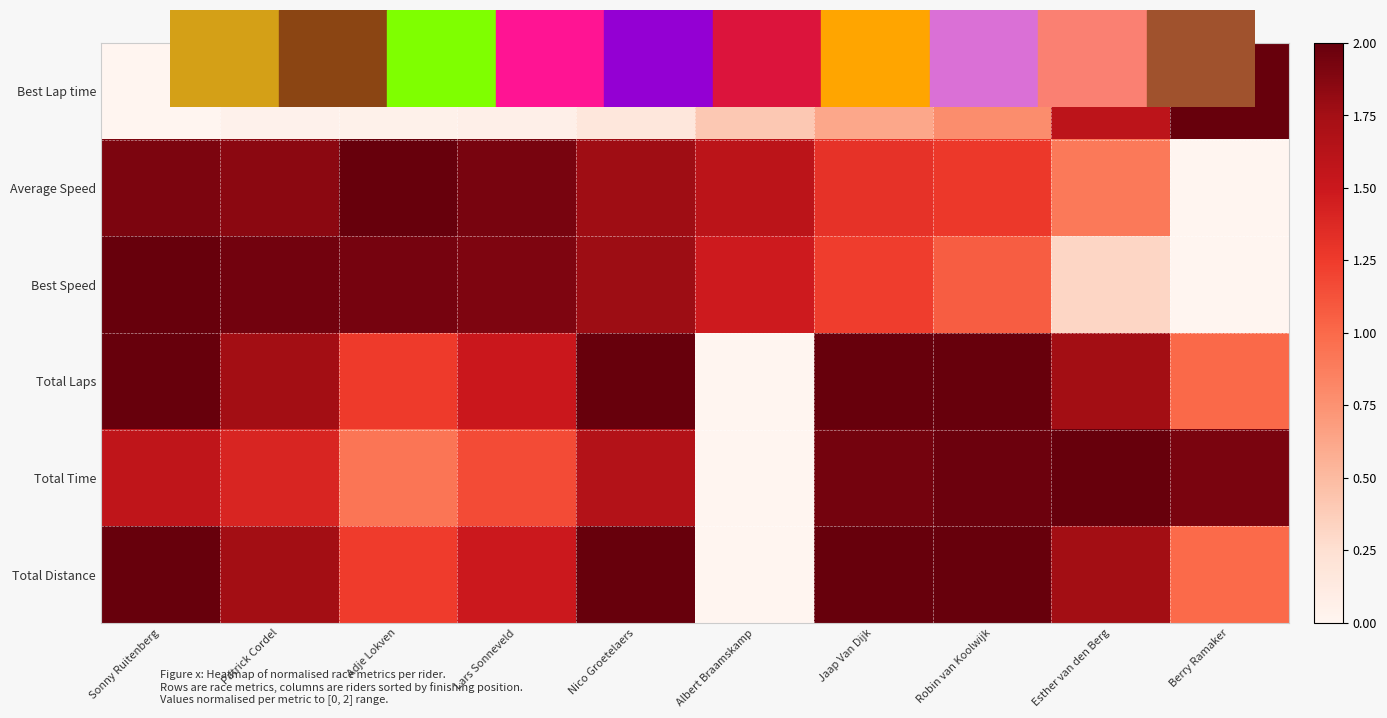

Rank the series by their maximum value, from highest to lowest.

Best Lap time, Average Speed, Best Speed, Total Laps, Total Time, Total Distance